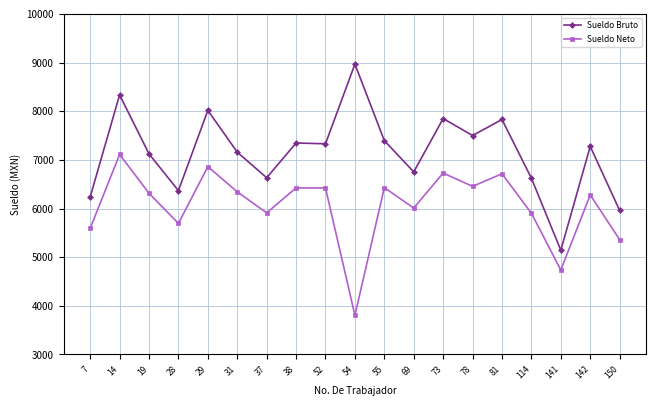

What is the sum of the Sueldo Bruto values at 142 and 81?

15106.4